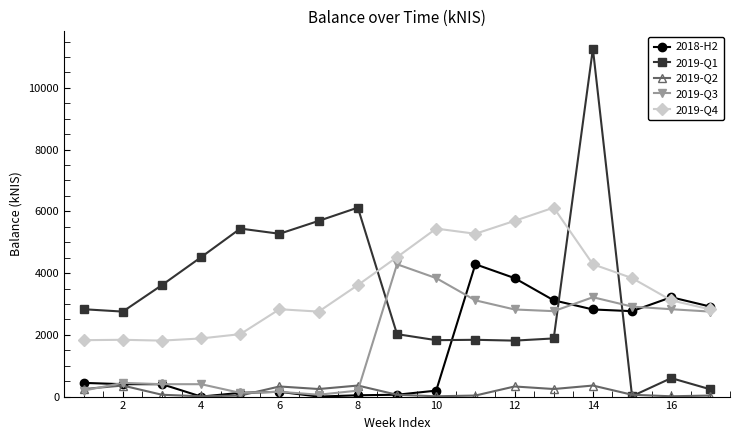

What are all the series names shown in the legend?

2018-H2, 2019-Q1, 2019-Q2, 2019-Q3, 2019-Q4